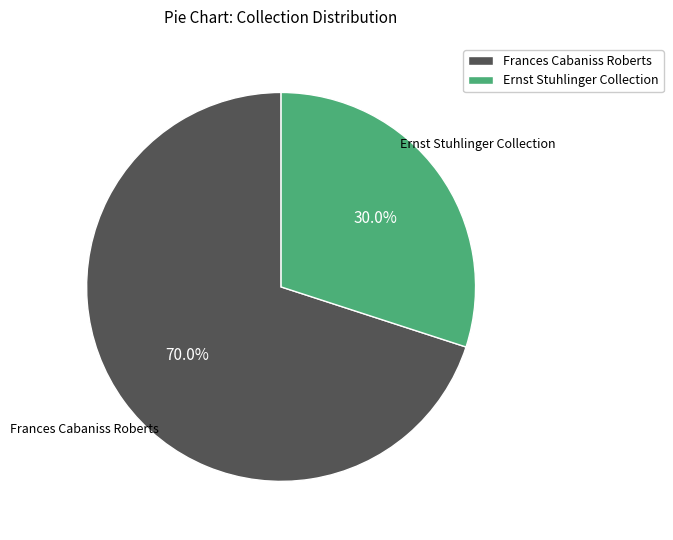

Is there a majority slice in this chart?

Yes